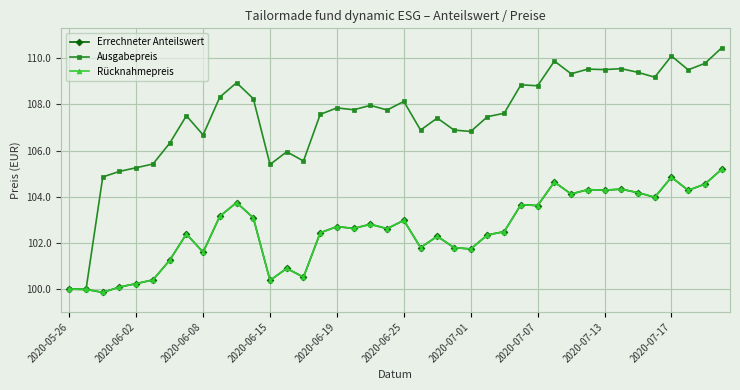

True or false: Ausgabepreis and Rücknahmepreis intersect in this chart.

False